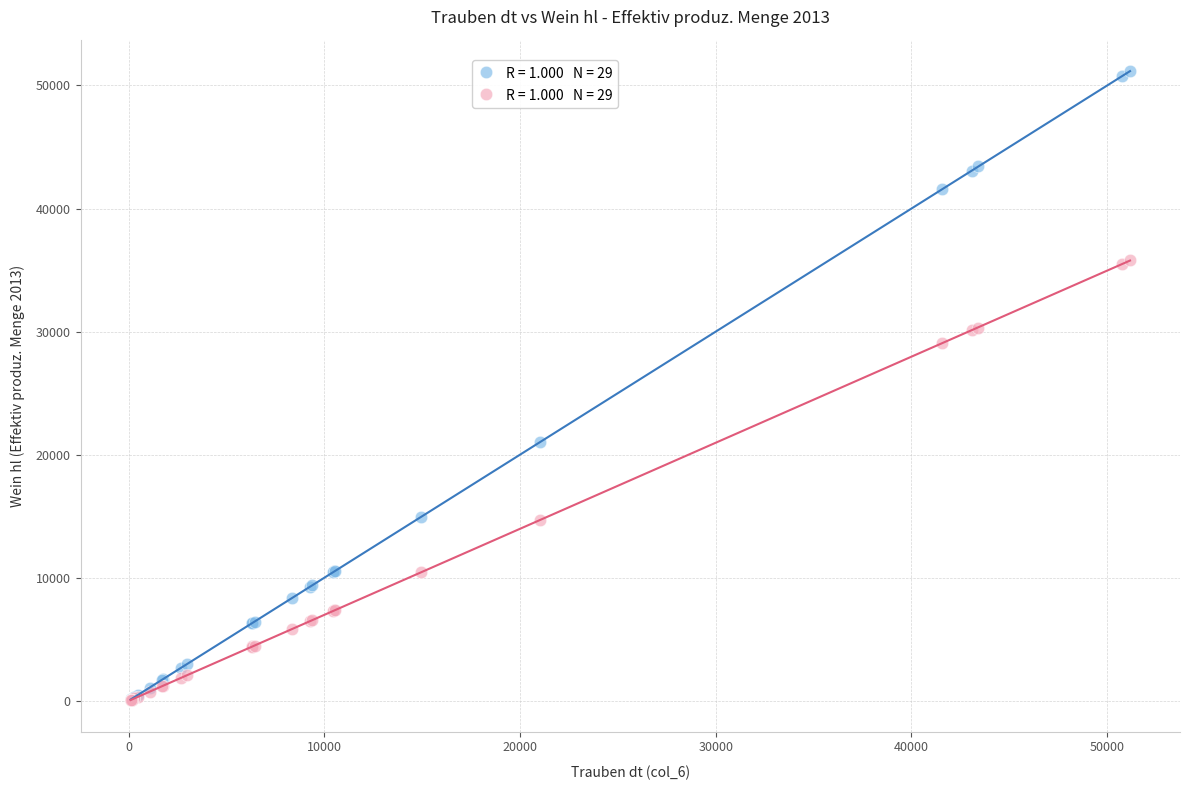

Across all series, what Y value is closest to 25611?

29076.3